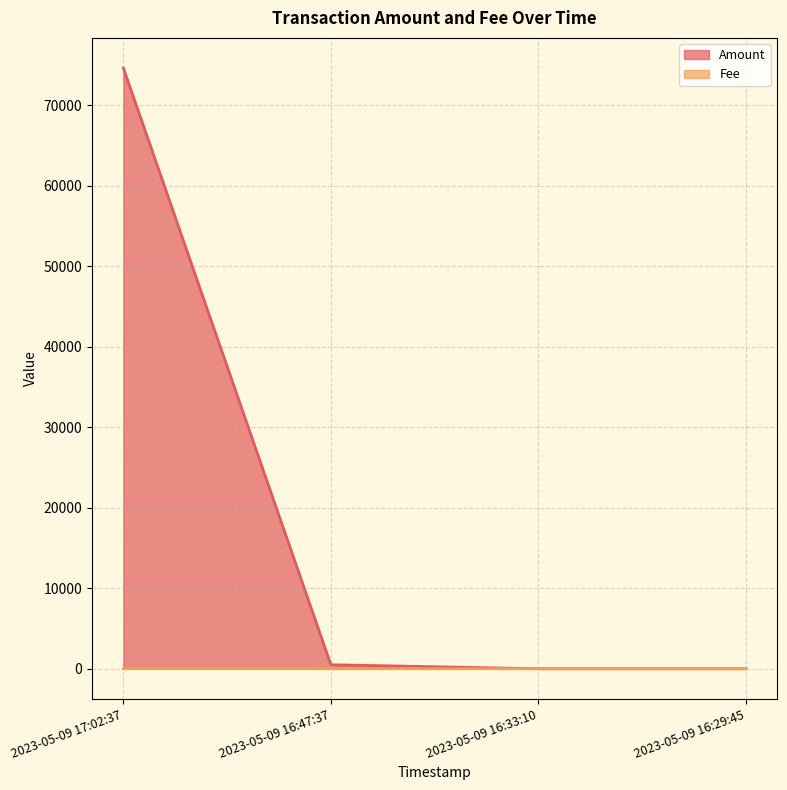

Which series ends up on top after the final intersection of Fee and Amount?

Fee